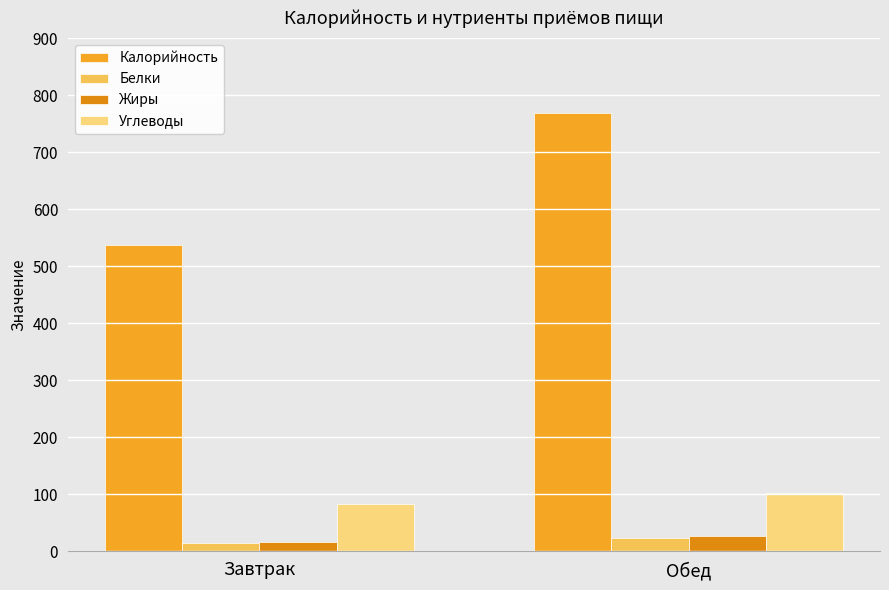

Which series has the largest range (max minus min)?

Калорийность